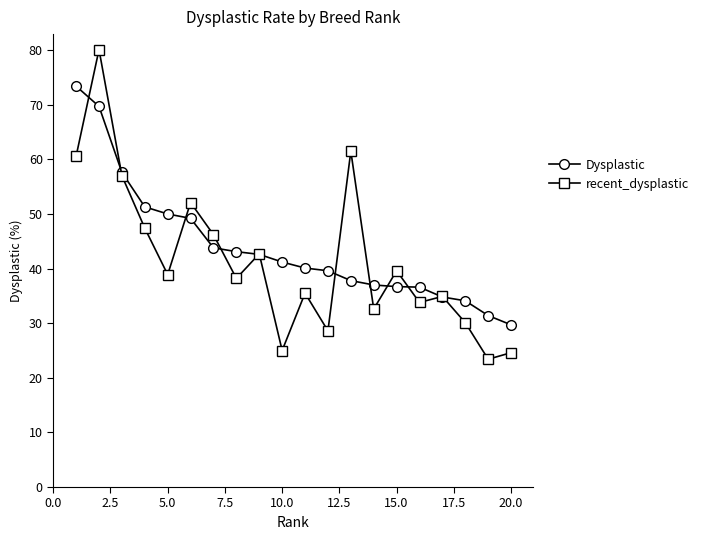

What is the value of the recent_dysplastic point at the 6th from the left?

52.1